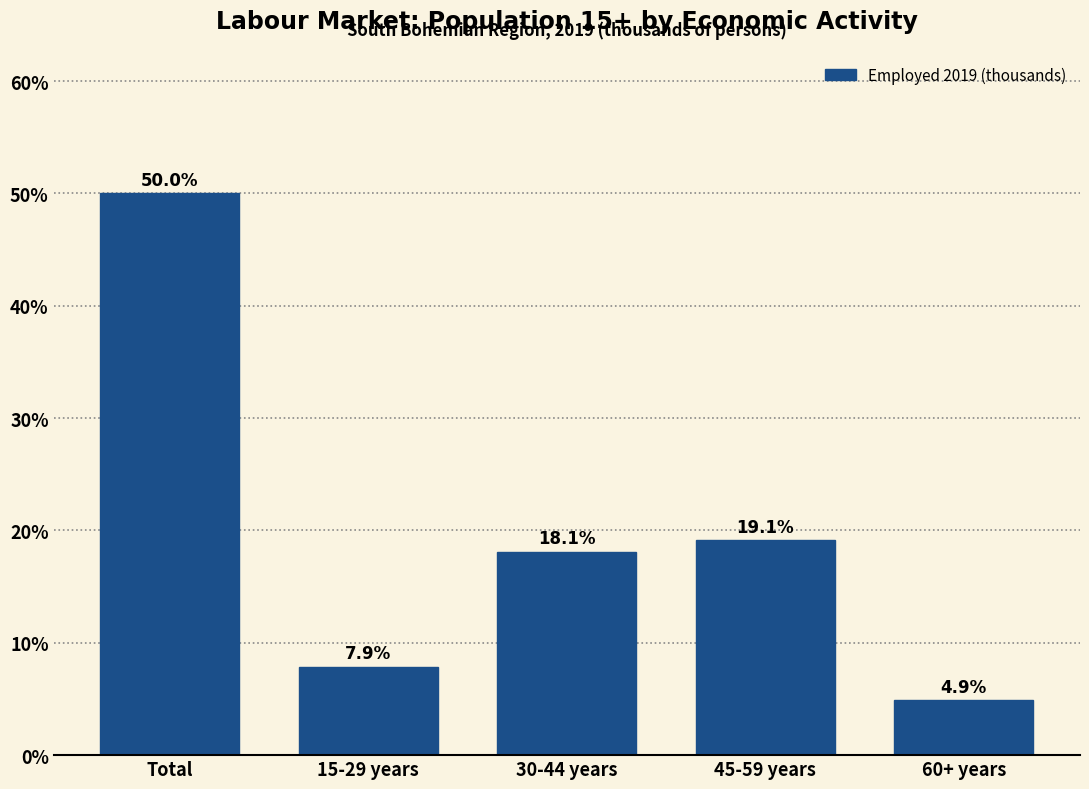

Reading right to left, list all the values displayed in this chart.

60+ years=4.9	45-59 years=19.1	30-44 years=18.1	15-29 years=7.9	Total=50.0